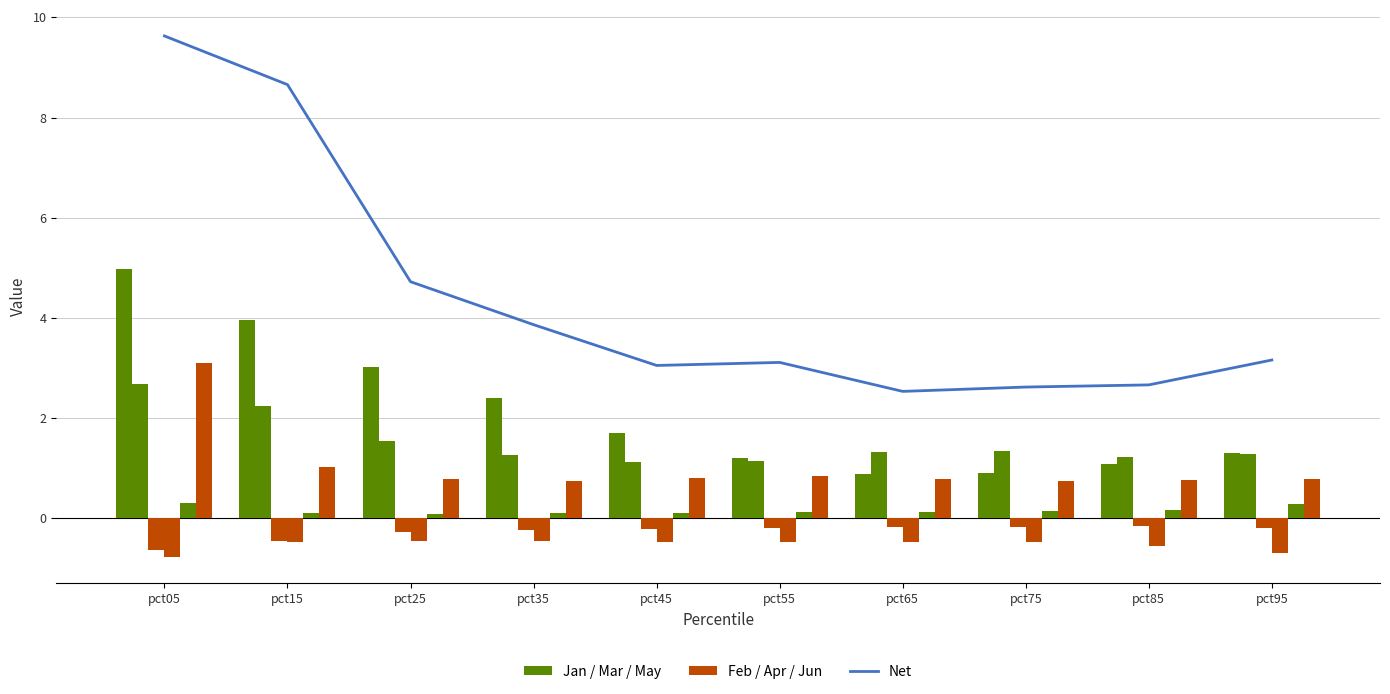

True or false: Mar has a value of -0.2 at pct85.

True